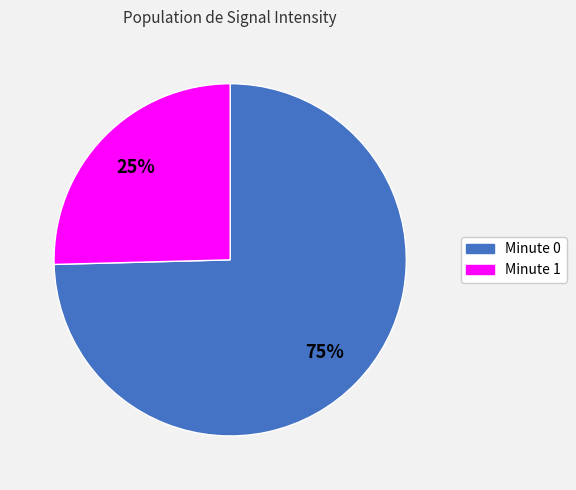

Is there a majority slice in this chart?

Yes